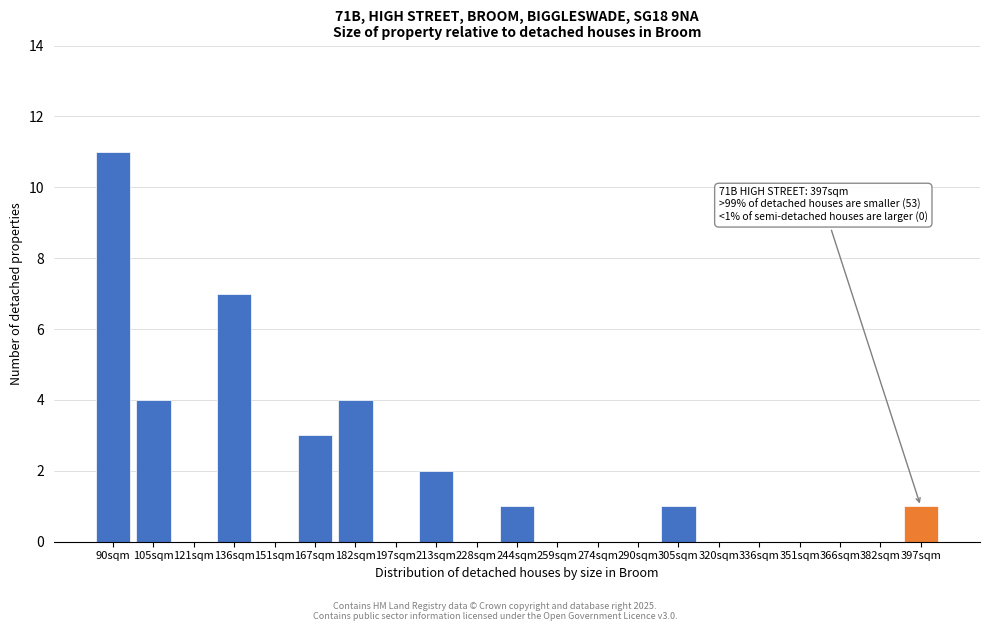

Reading left to right, list all the values displayed in this chart.

90sqm=11	105sqm=4	121sqm=0	136sqm=7	151sqm=0	167sqm=3	182sqm=4	197sqm=0	213sqm=2	228sqm=0	244sqm=1	259sqm=0	274sqm=0	290sqm=0	305sqm=1	320sqm=0	336sqm=0	351sqm=0	366sqm=0	382sqm=0	397sqm=1